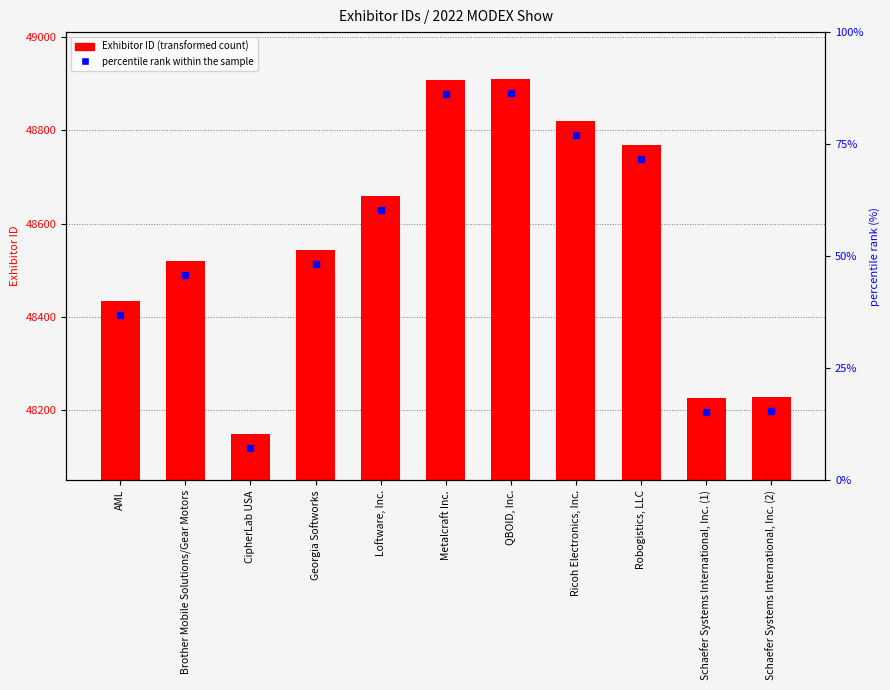

Is it true that the value at AML is 66088?

False